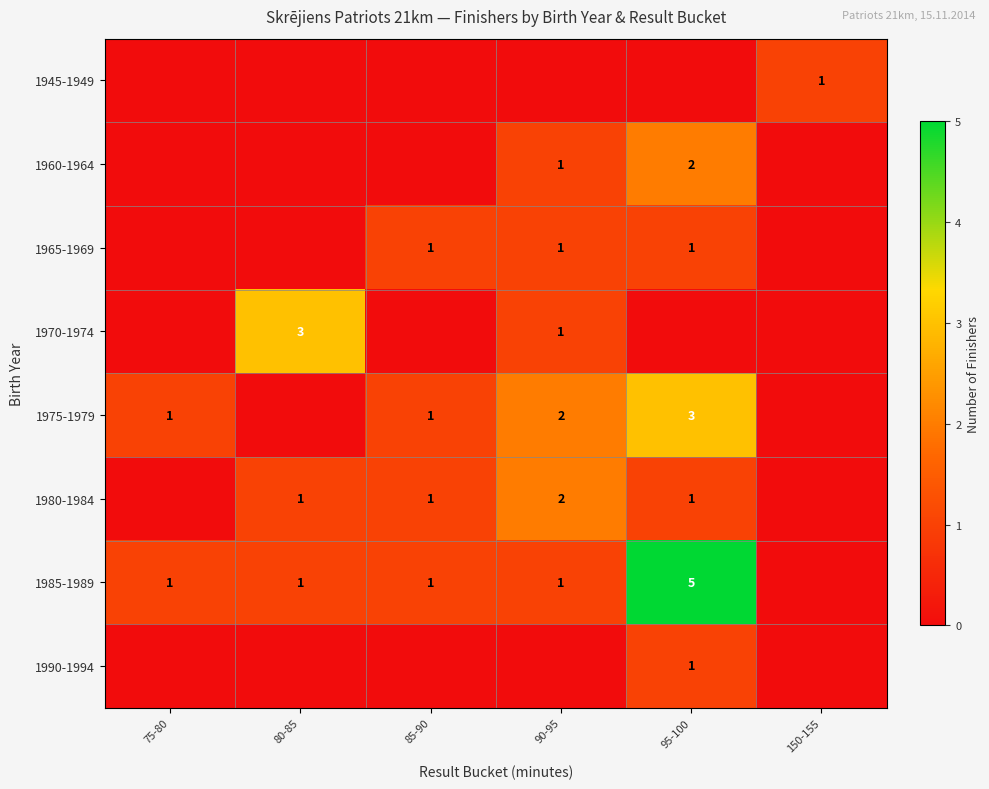

The 1960-1964 series shows 1 at 90-95. True or false?

True